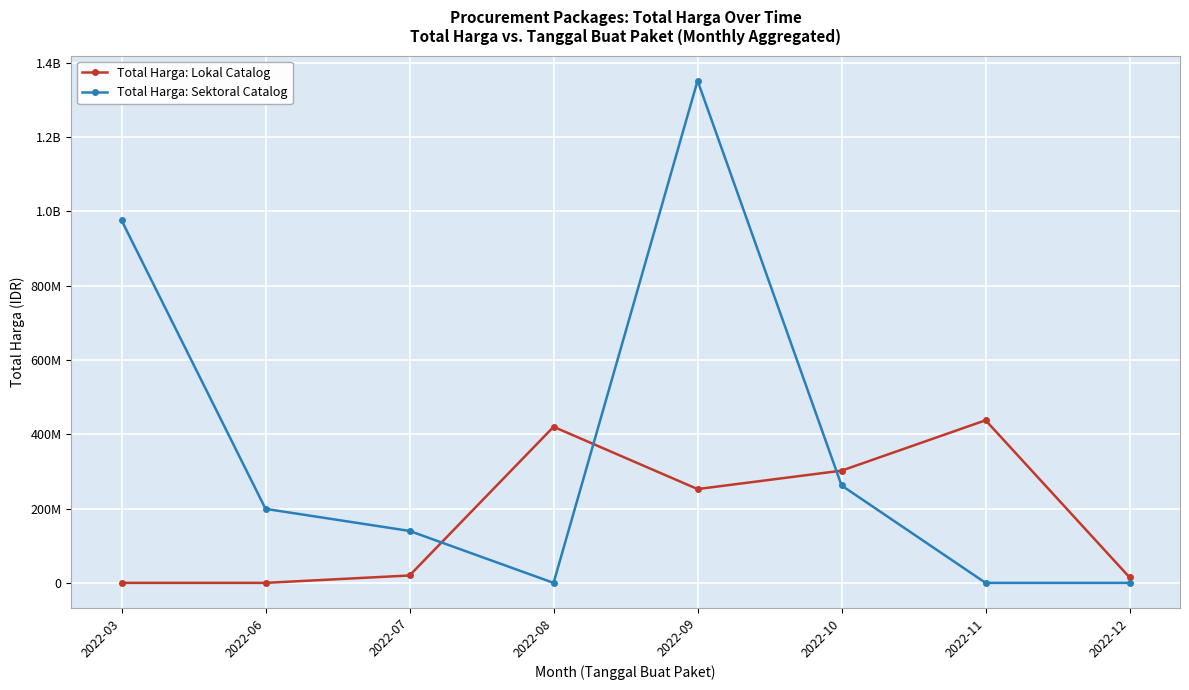

What is the difference between the Total Harga: Sektoral Catalog values at 2022-09 and 2022-03?

375851975